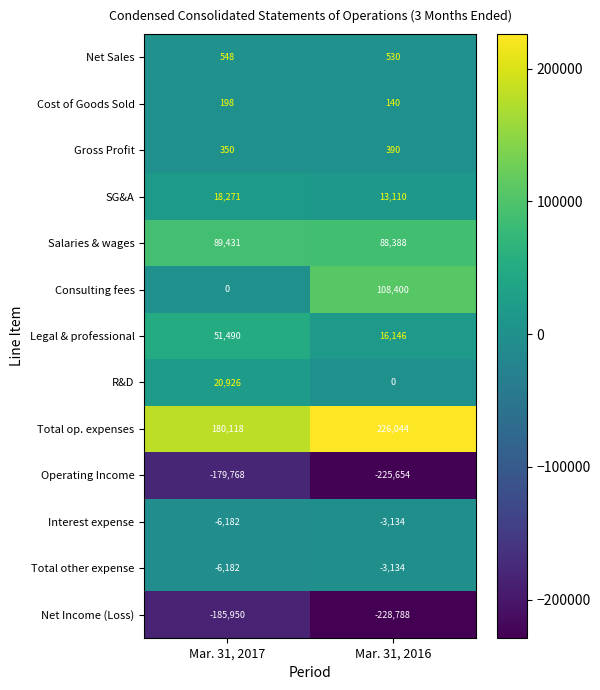

The value of Operating Income at Mar. 31, 2017 is -179768. True or false?

True